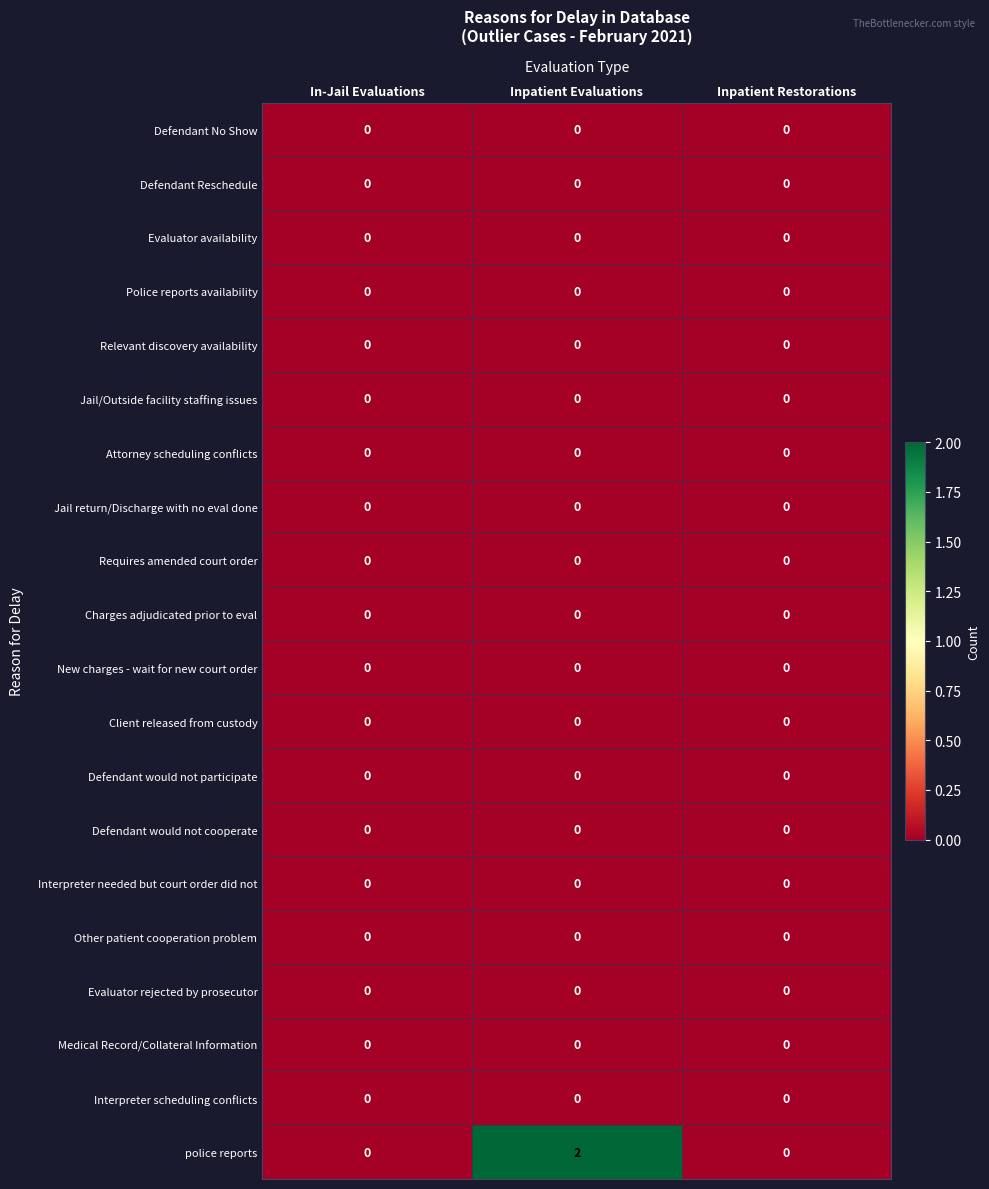

At which category is the sum across all series the highest?

Inpatient Evaluations